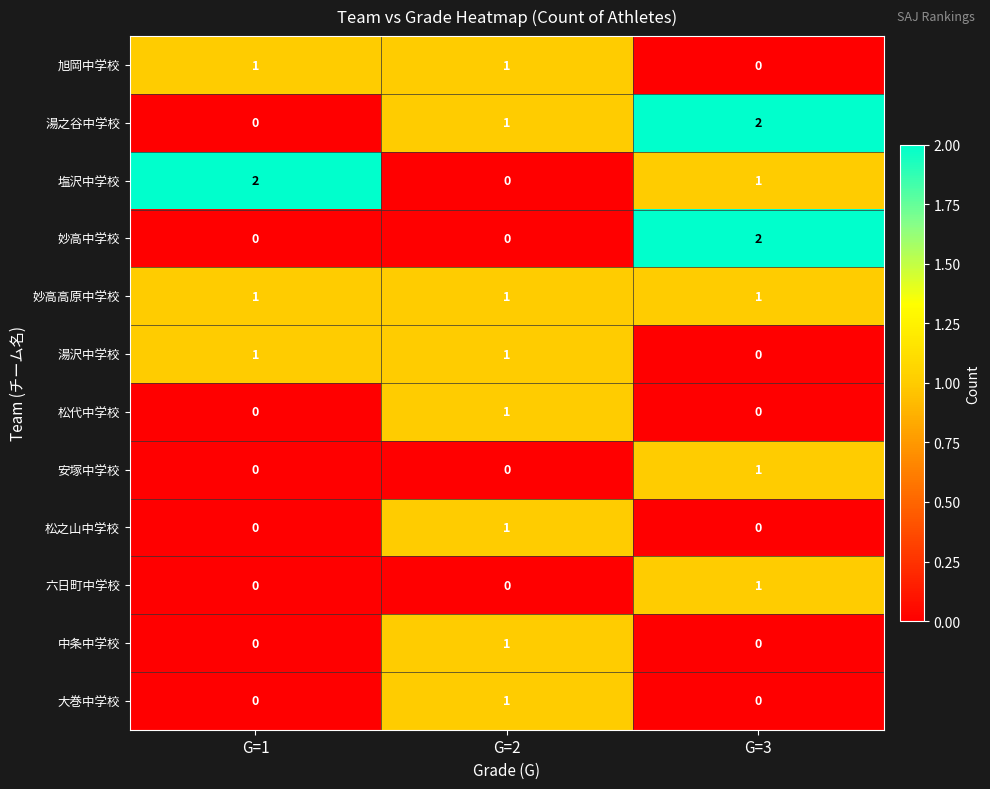

Count the number of data series in this chart.

12